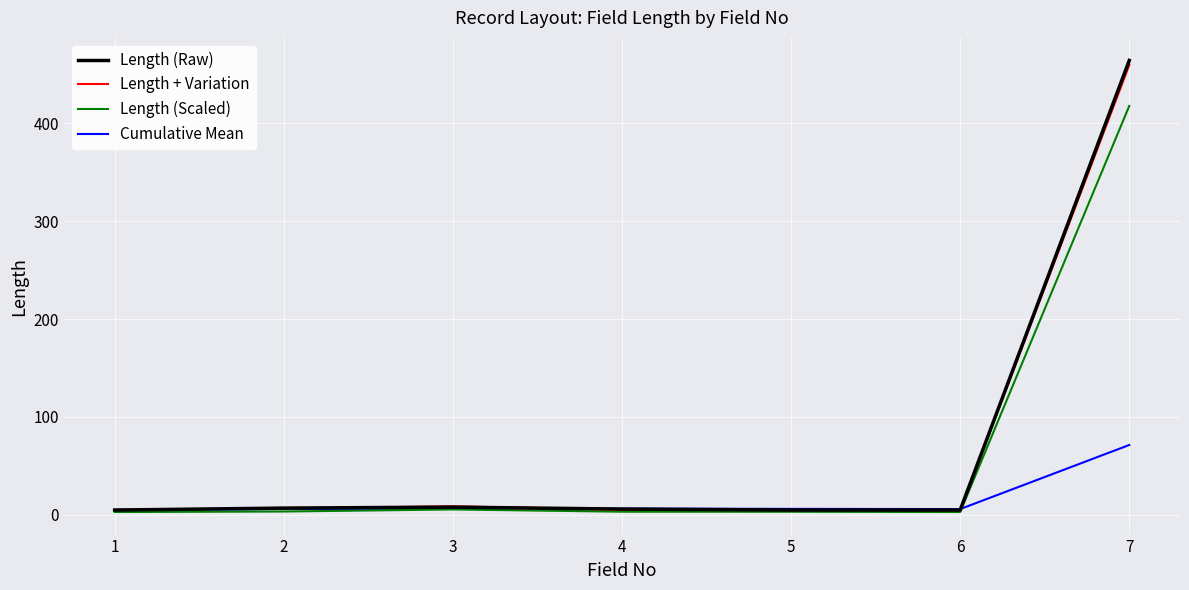

Which series has the widest spread of values?

Length (Raw)